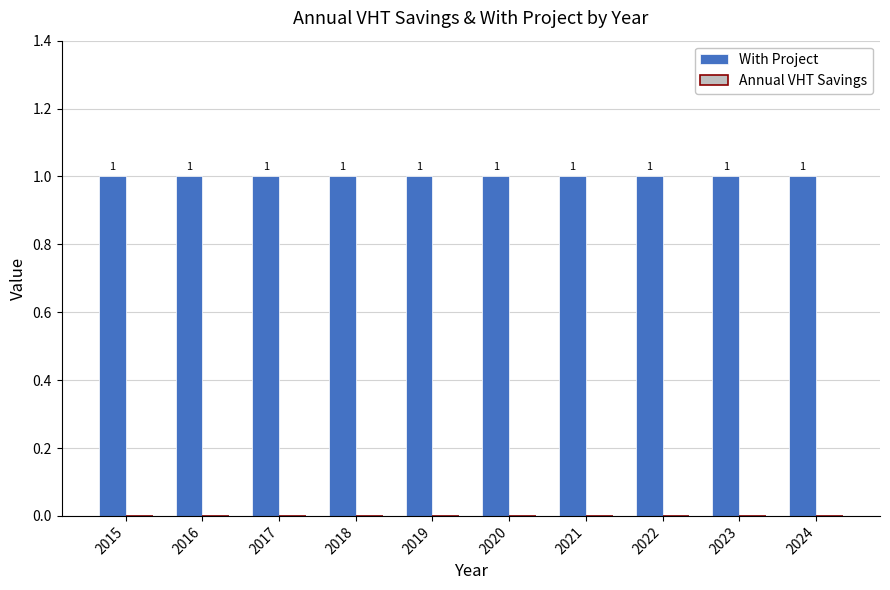

Which category has the highest value across all series?

2015